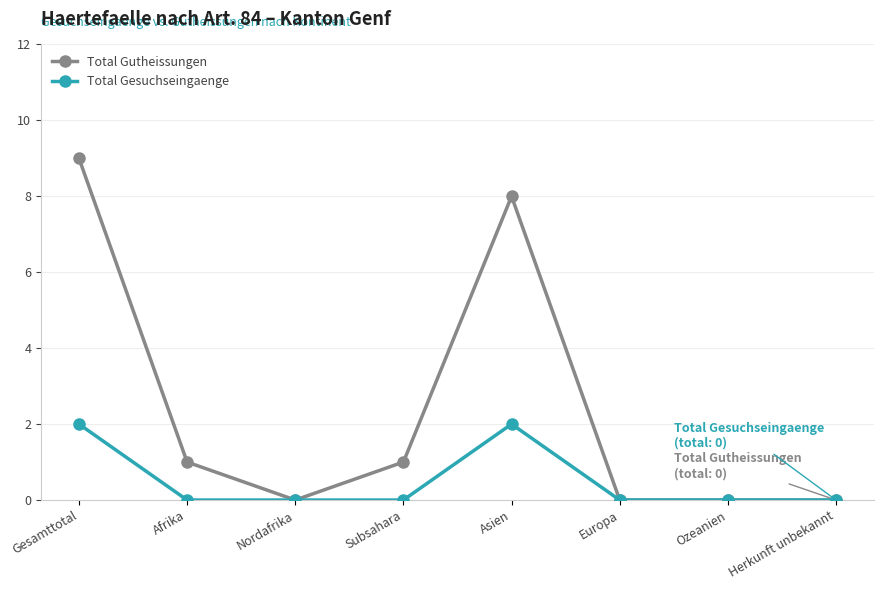

Reading left to right, what are all the values shown in this chart?

Total Gutheissungen: 9	1	0	1	8	0	0	0
Total Gesuchseingaenge: 2	0	0	0	2	0	0	0